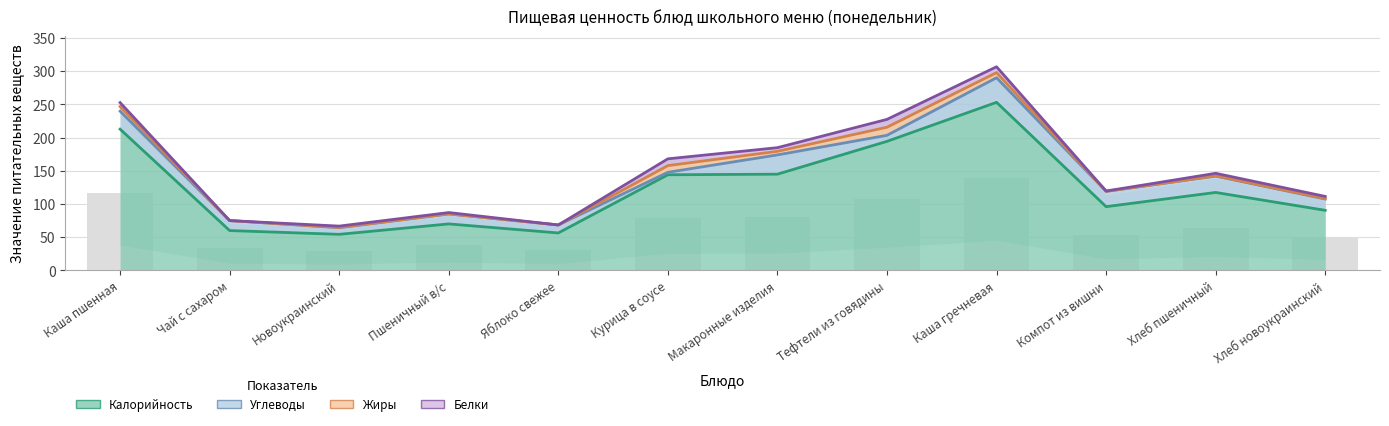

At how many categories does at least one series exceed 152?

3